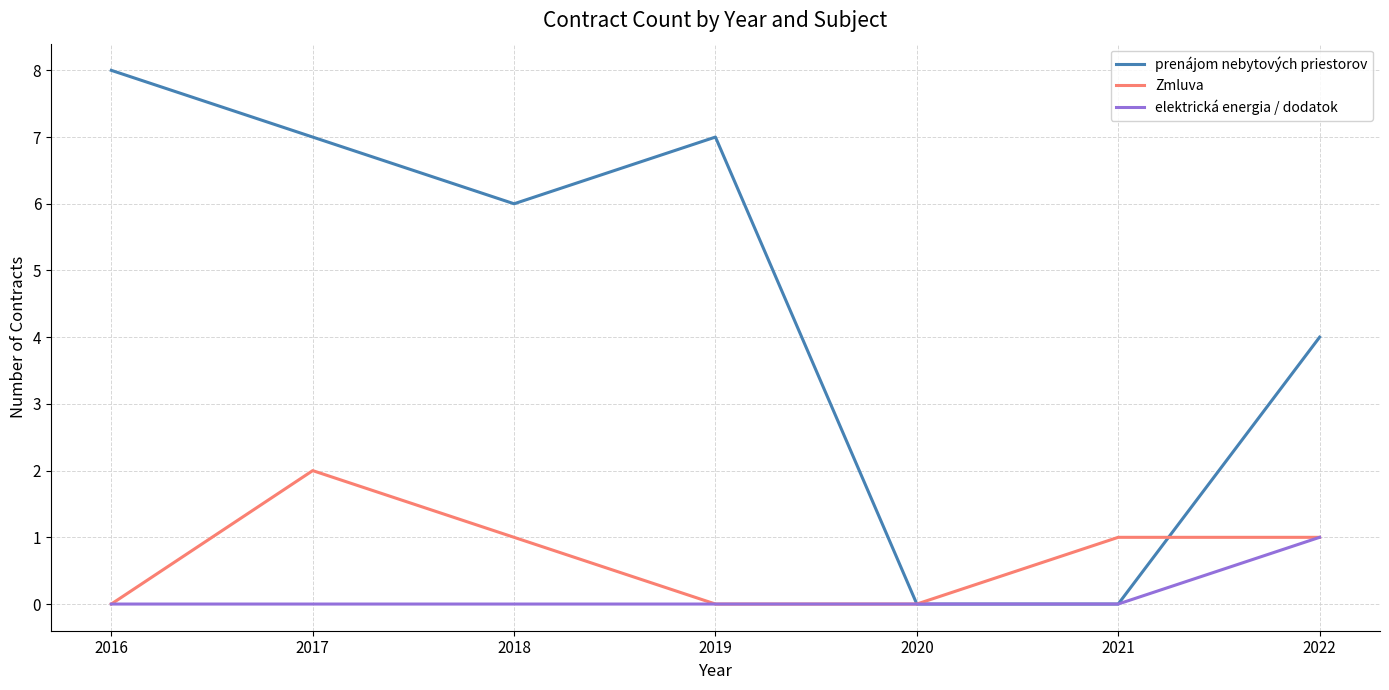

Rank the series by their maximum value, from highest to lowest.

prenájom nebytových priestorov, Zmluva, elektrická energia / dodatok